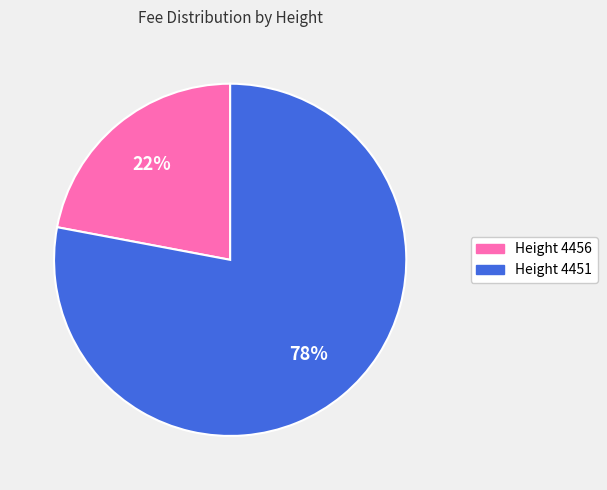

Rank the categories by value from highest to lowest.

Height 4451, Height 4456